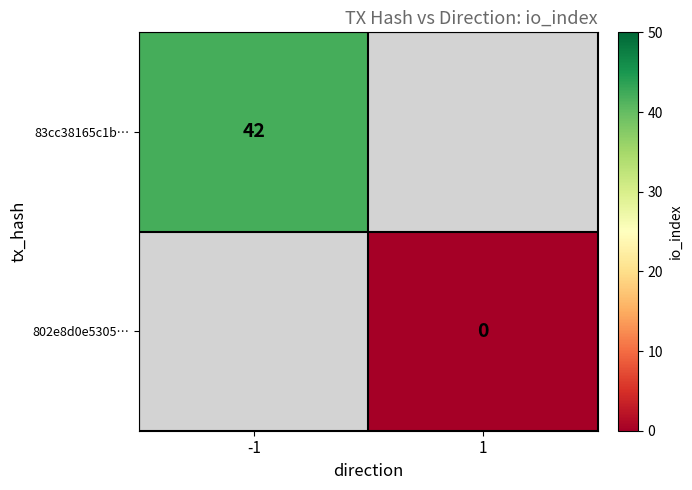

The value of 83cc38165c1b… at -1 is 27. True or false?

False